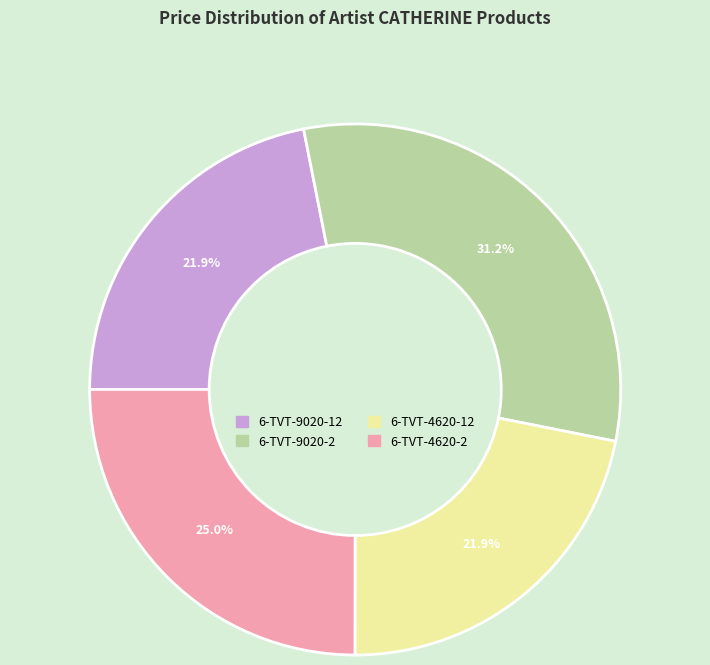

How much of the chart is everything except 6-TVT-4620-2?

75.0%